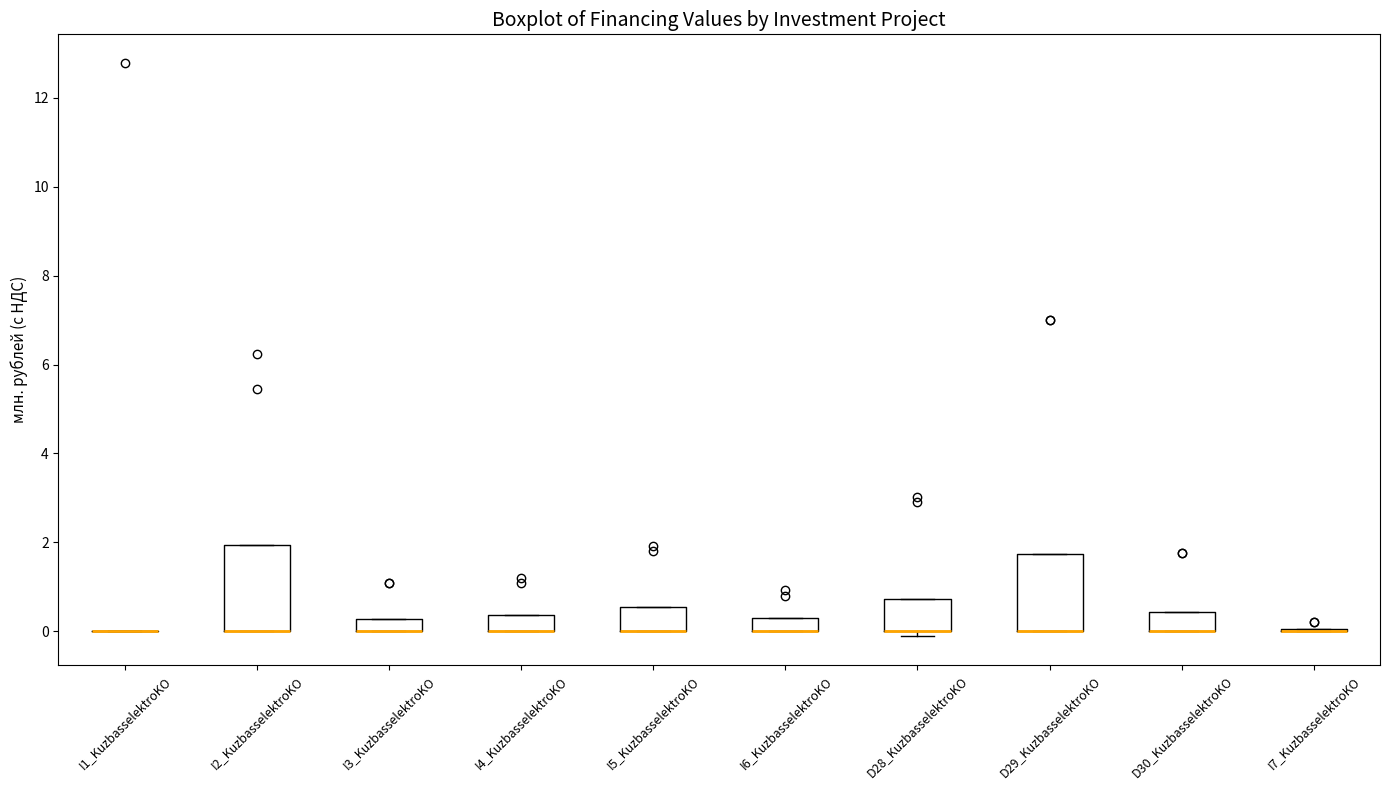

Comparing the boxes themselves (not the whiskers), which one is the tallest?

I2_KuzbasselektroKO